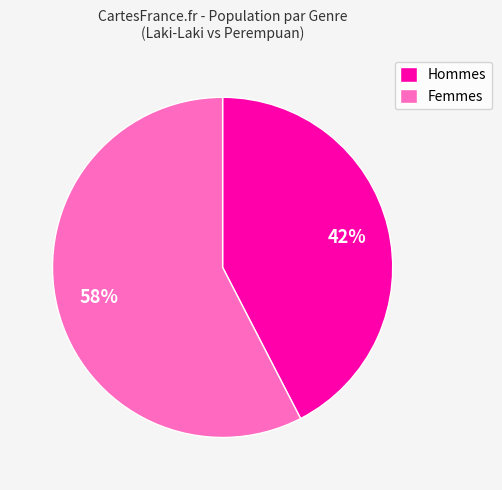

Which category has the smallest portion of the pie?

Hommes